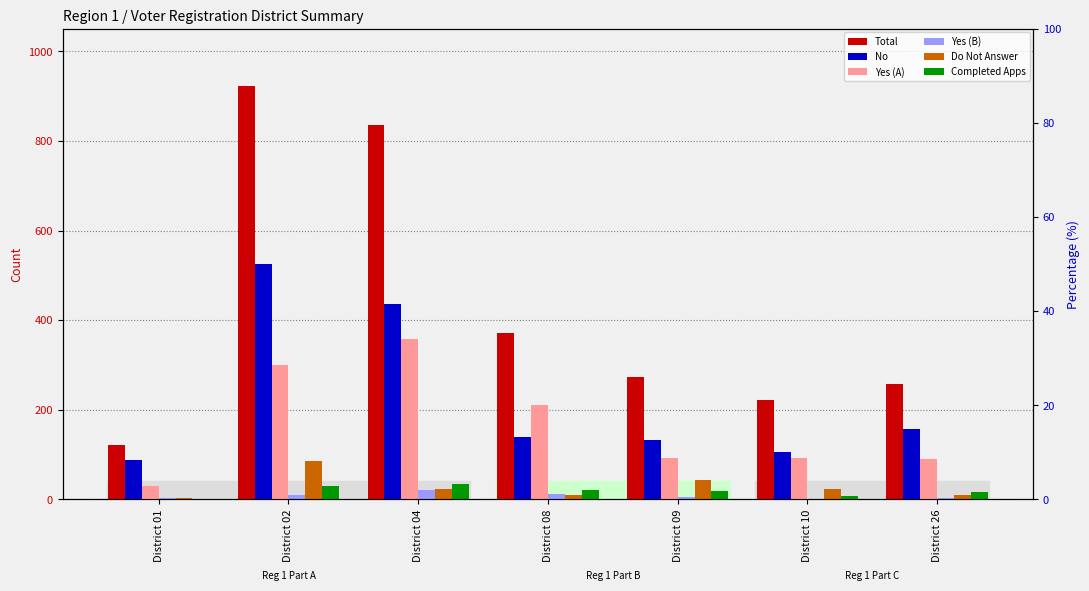

What is the value of the Total bar at the 3rd from the left?

835